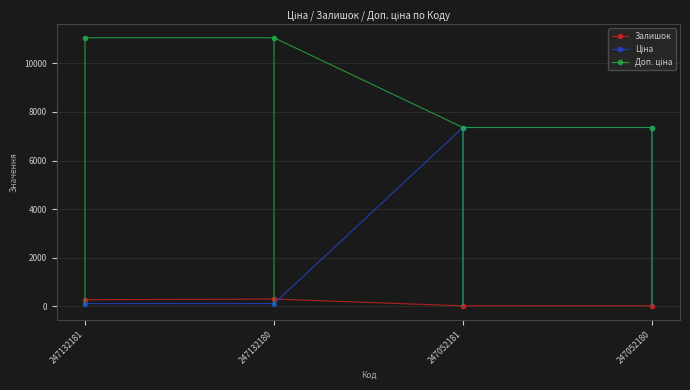

True or false: Ціна has a value of 110.5 at 247132181.

True